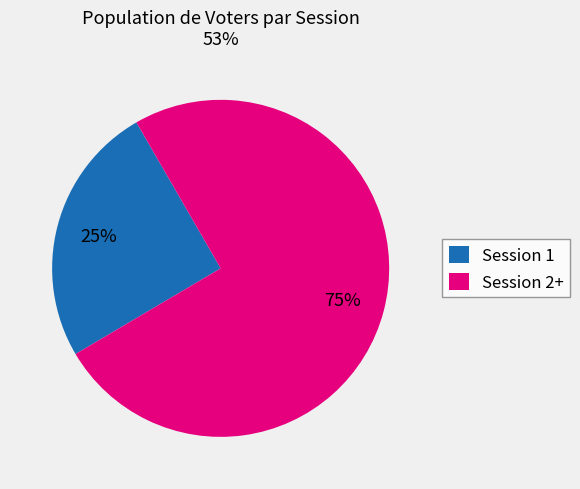

Which category accounts for the majority?

Session 2+